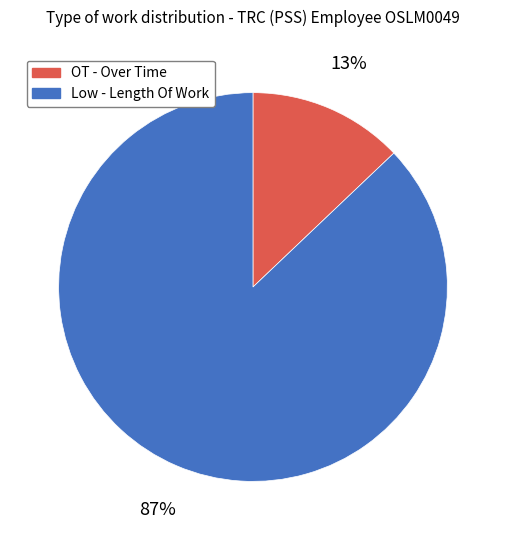

What percentage is the Low - Length Of Work slice, to the nearest percent?

87%